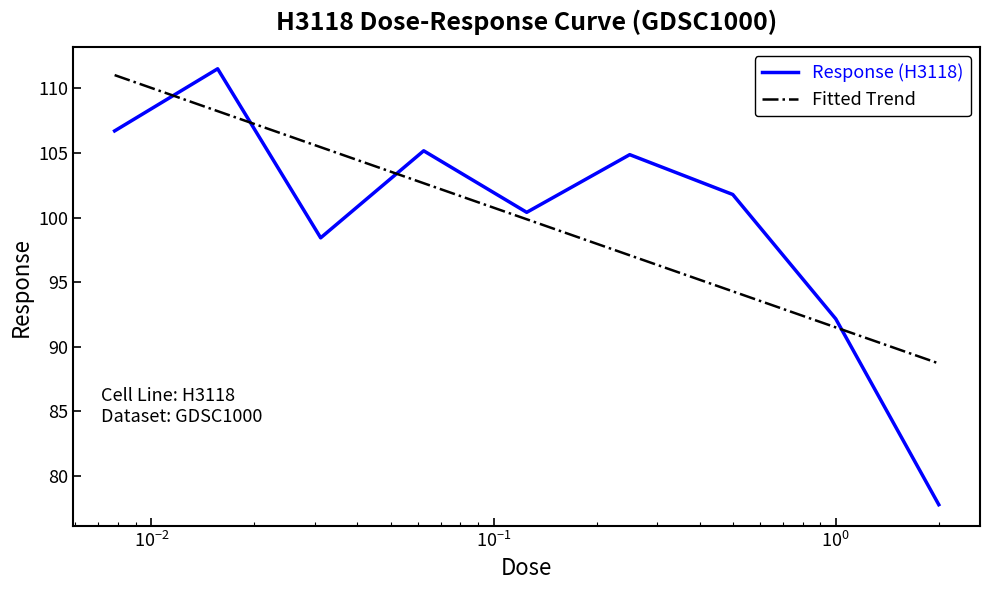

What is the change in value from 0.25 to 0.5?

-3.1